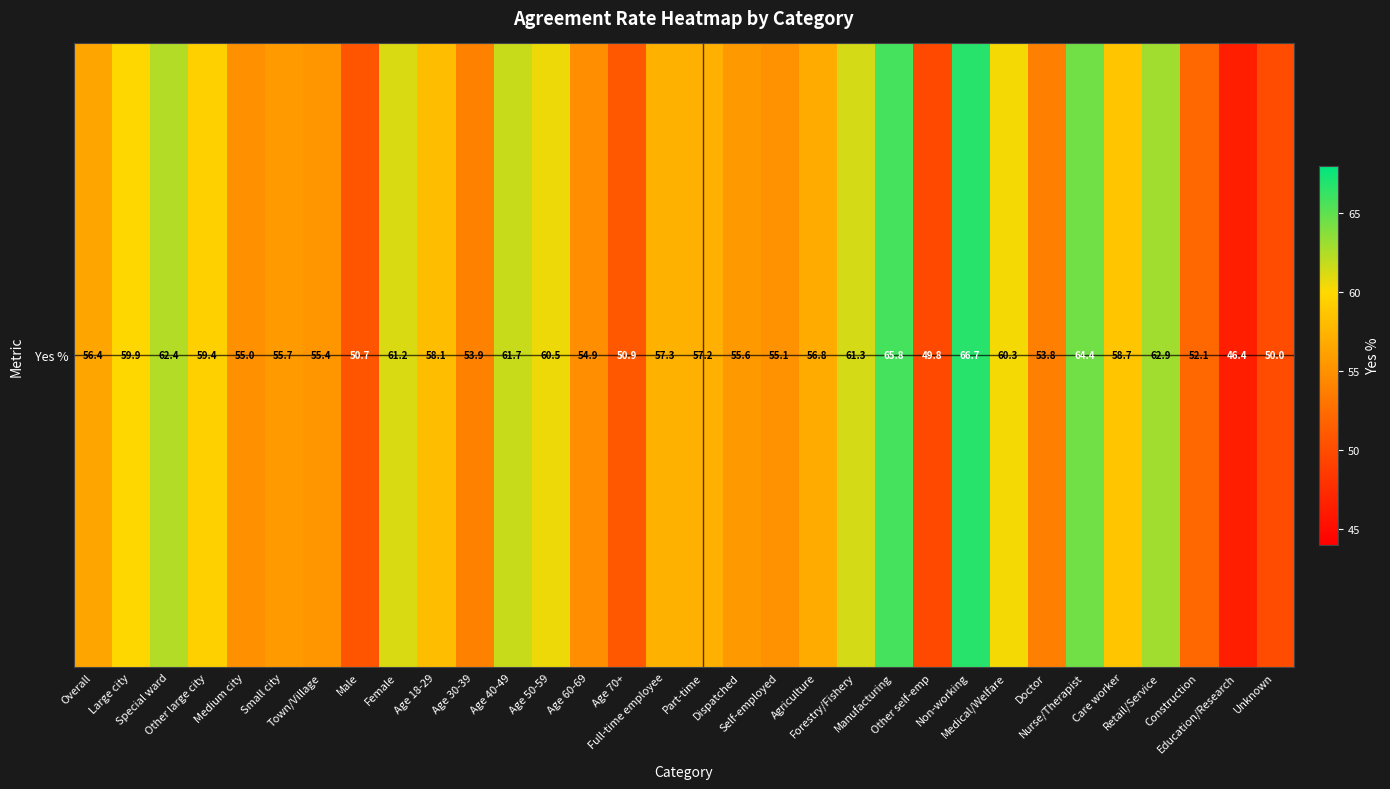

What is the change in value from Town/Village to Unknown?

-5.4